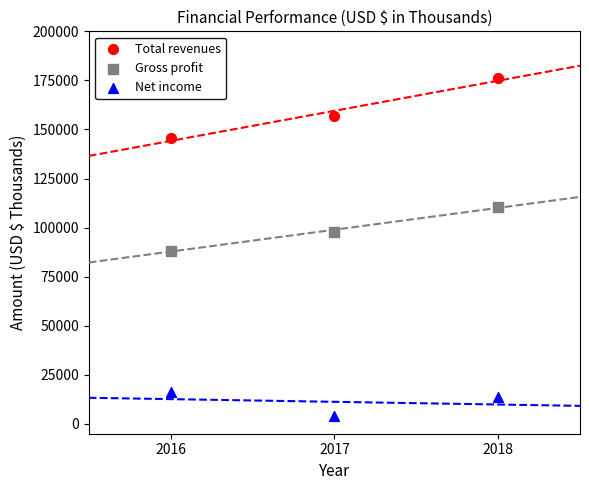

Which series reaches the maximum Y coordinate?

Total revenues